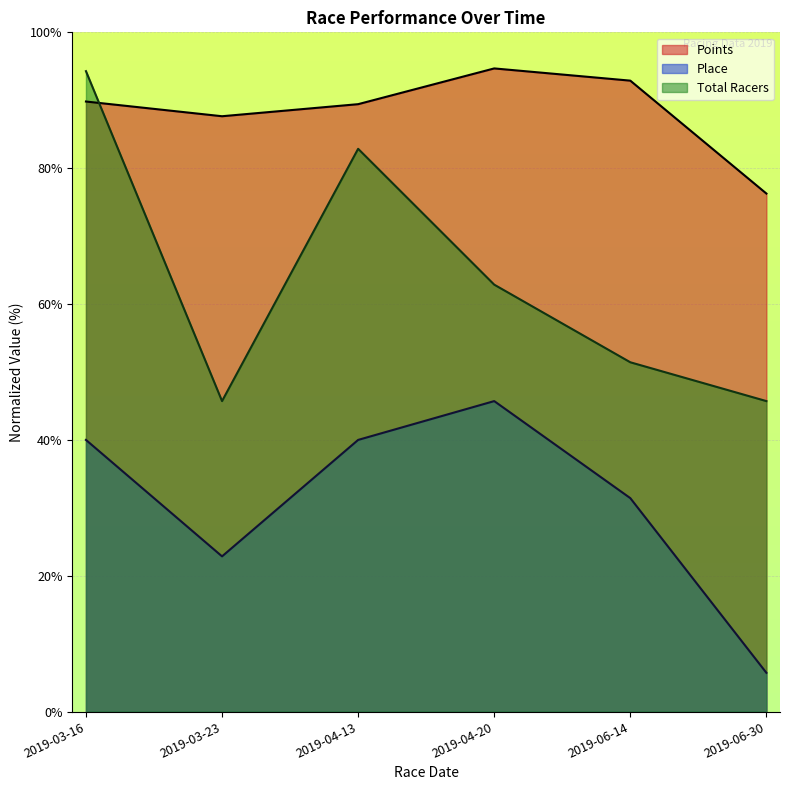

How many interior local valleys does the Total Racers series have?

1